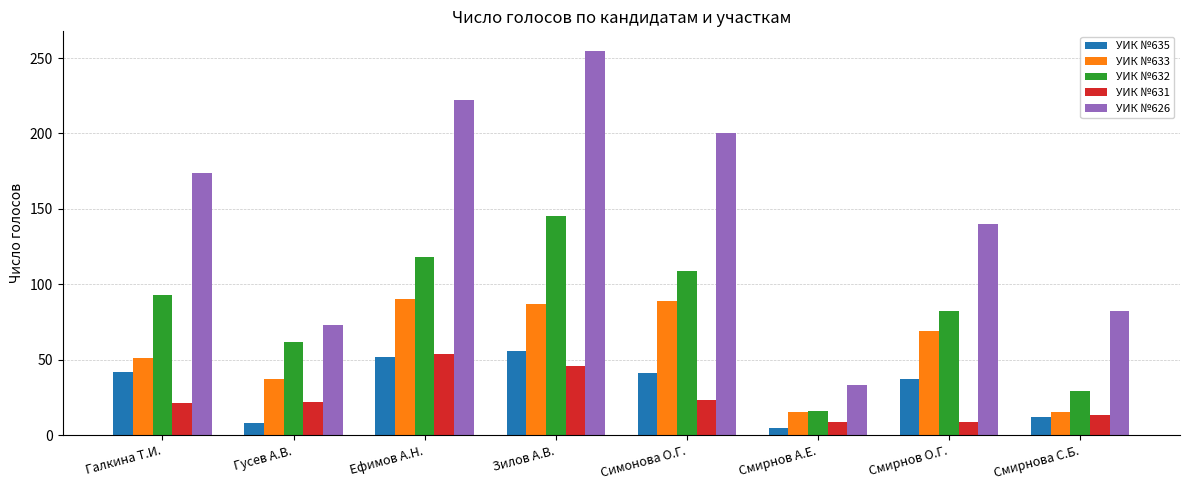

What is the sum of the УИК №626 values at Зилов А.В. and Смирнов О.Г.?

395